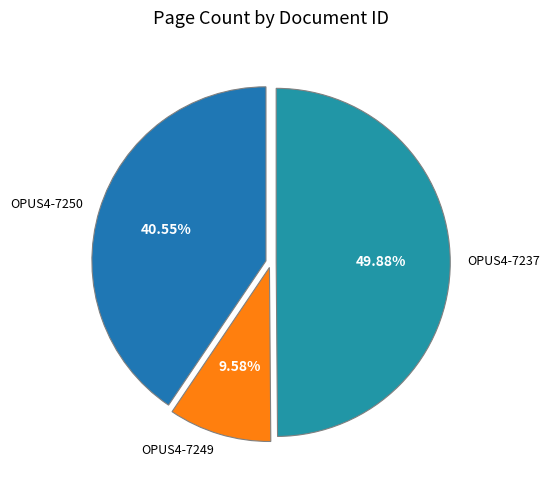

To the nearest percent, what is the difference between the largest and smallest slice percentages?

40%